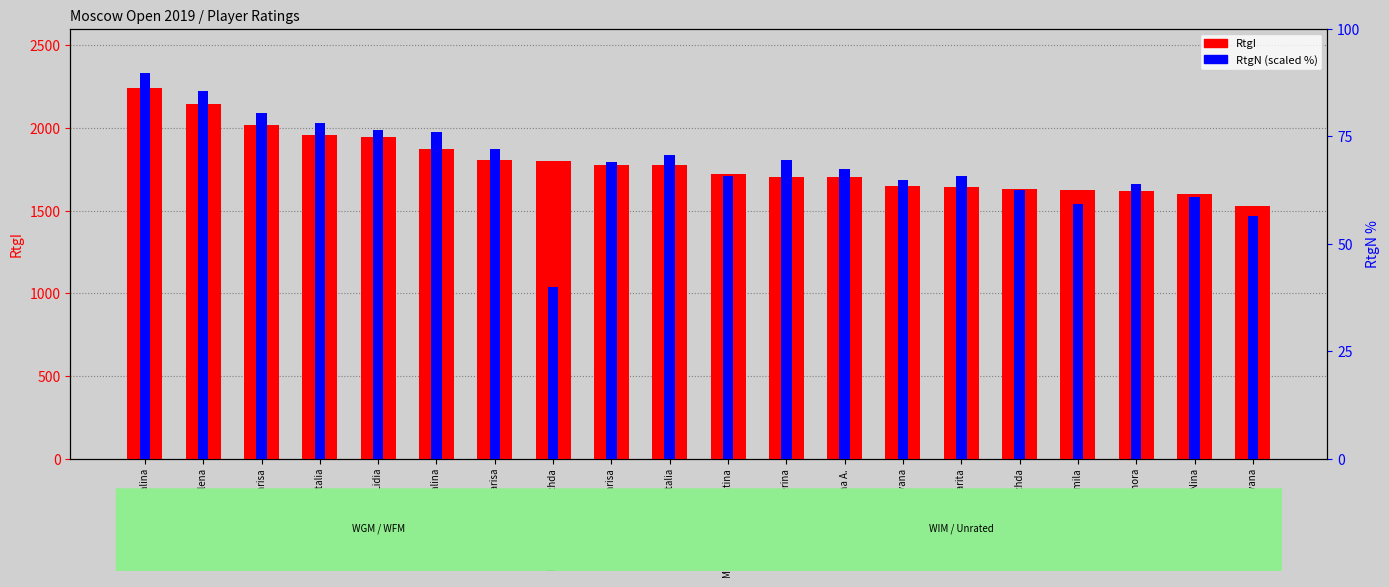

True or false: RtgN (scaled) has a value of 59.2 at Bzhakhova Lyudmila.

True